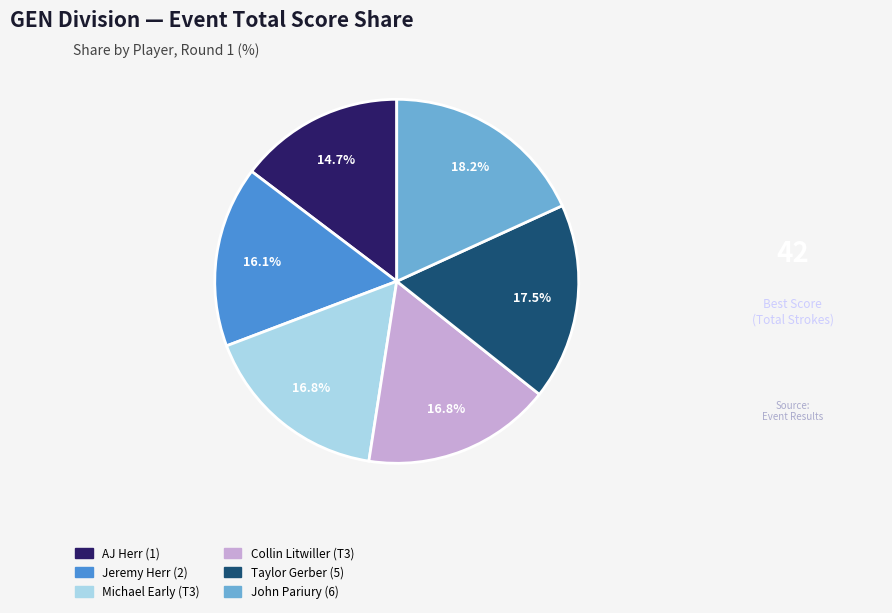

To the nearest percent, what portion does Collin Litwiller (T3) represent?

17%